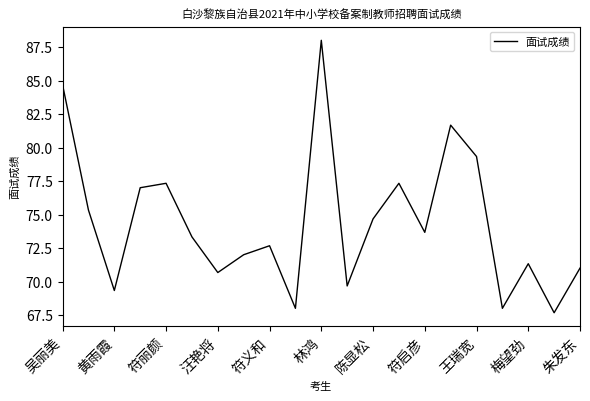

Does the chart have visible grid lines?

No